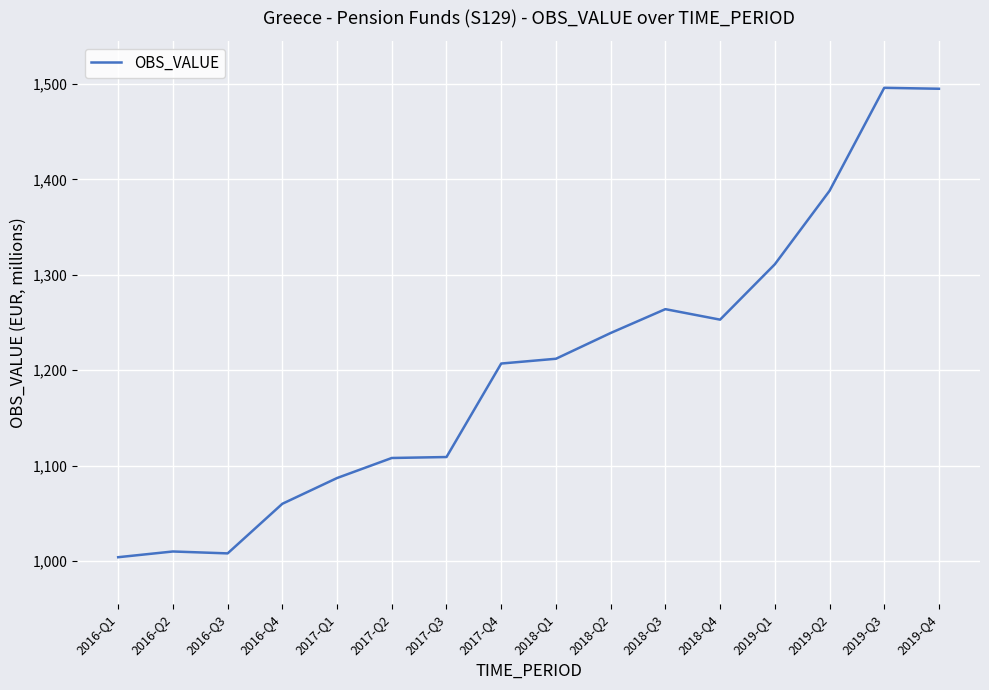

How many values are below 1212?

8